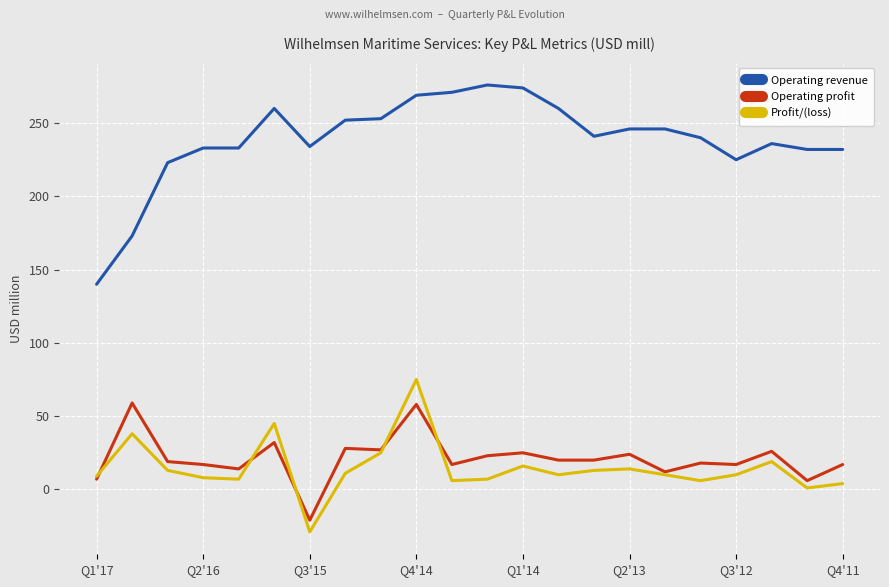

At how many categories does at least one series exceed 33?

22